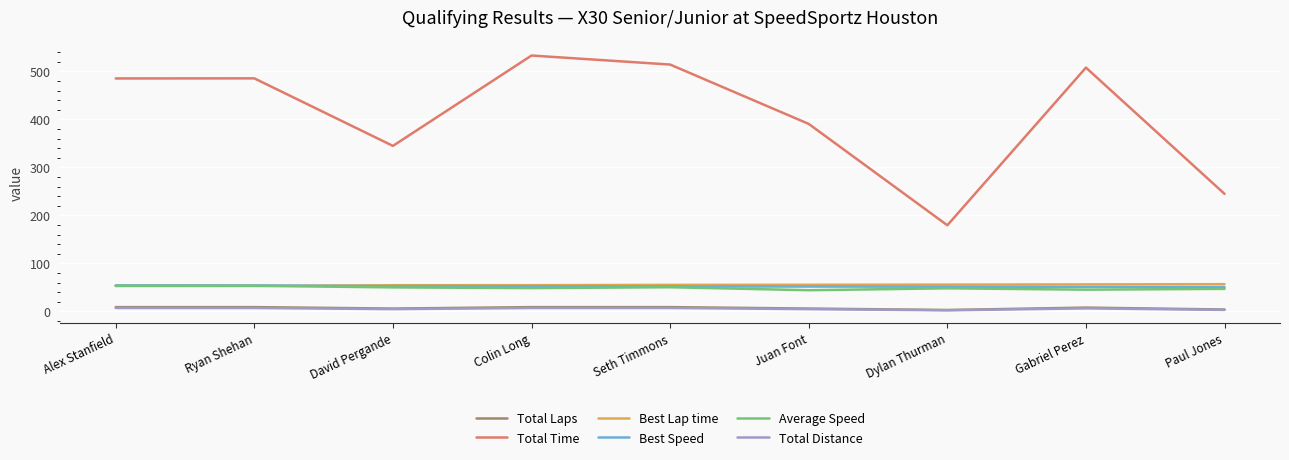

What is the highest value of the Average Speed series?

53.4